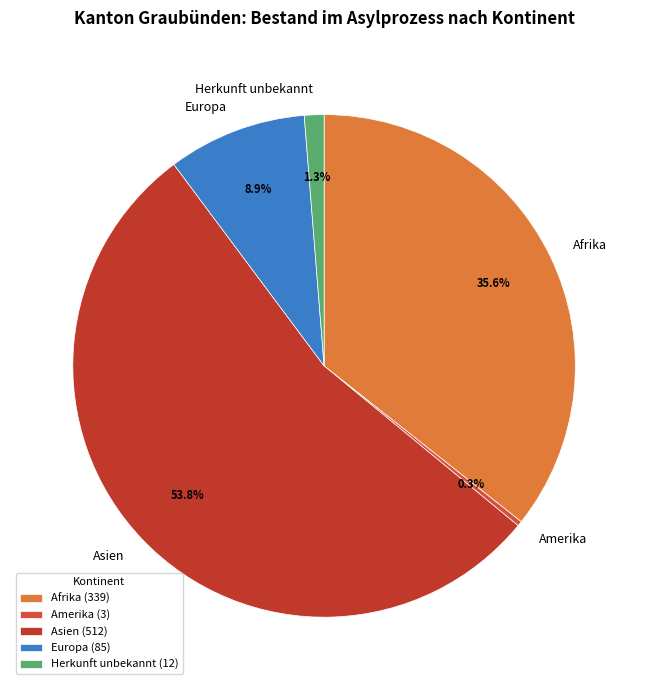

To the nearest percent, what portion does Asien represent?

54%